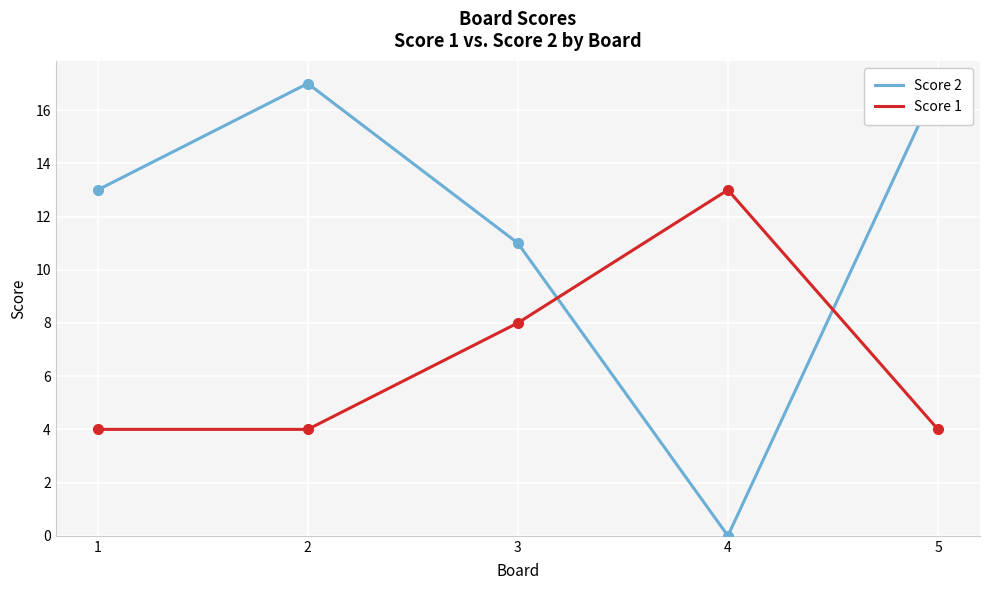

Is this an area chart (filled region under the line)?

No